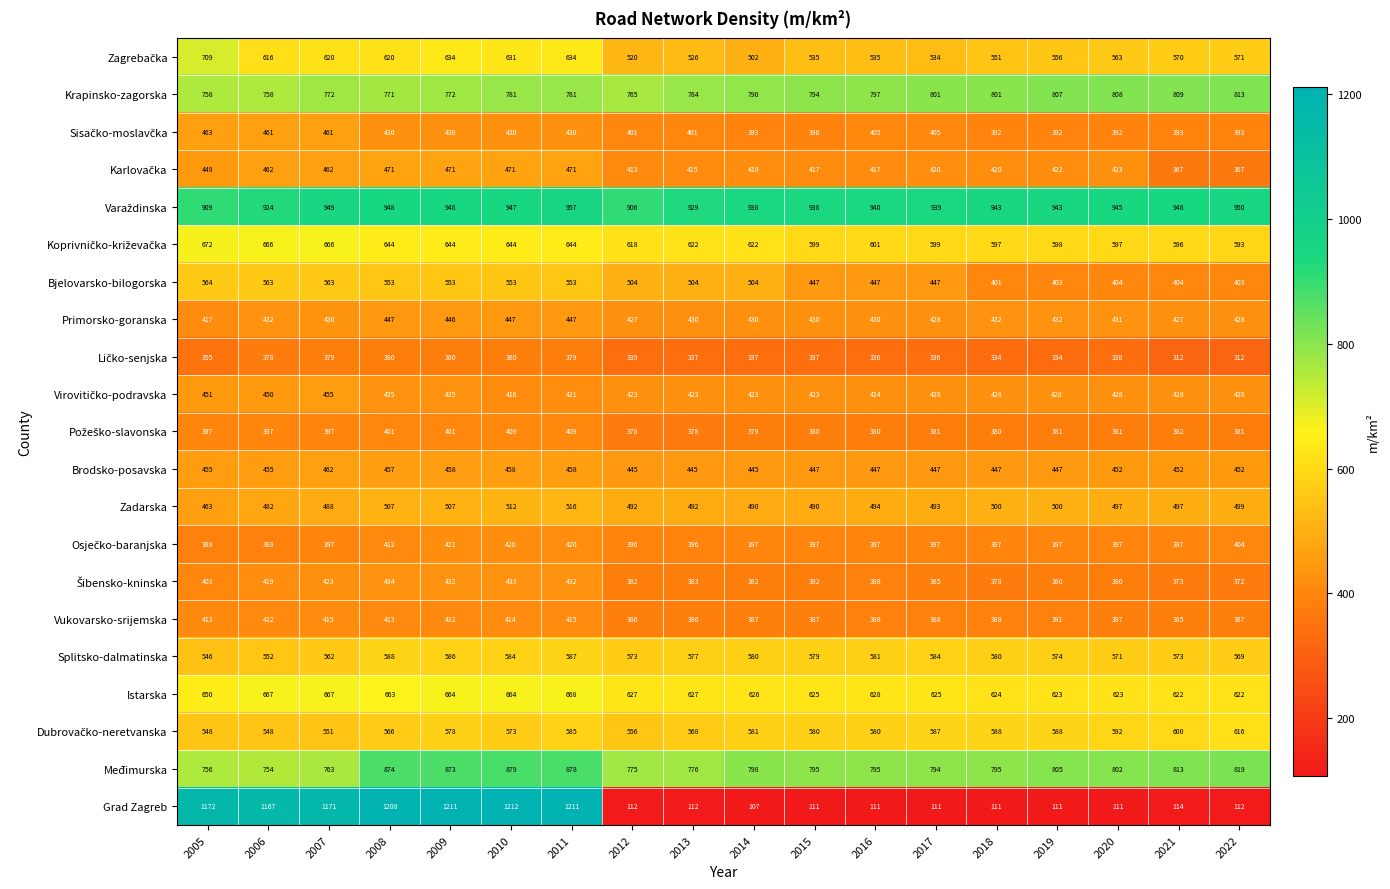

How many data points does each series have?

18